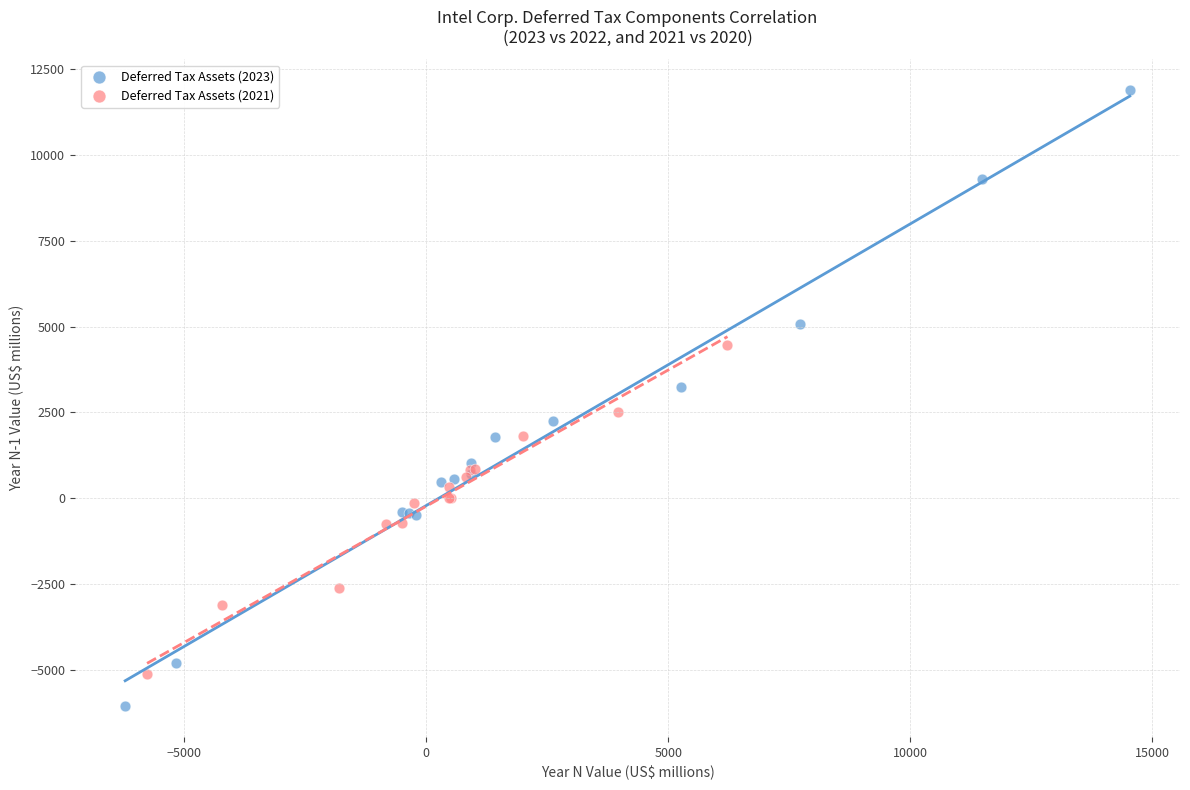

Which series has the widest spread of Y values?

Deferred Tax Assets (2023)